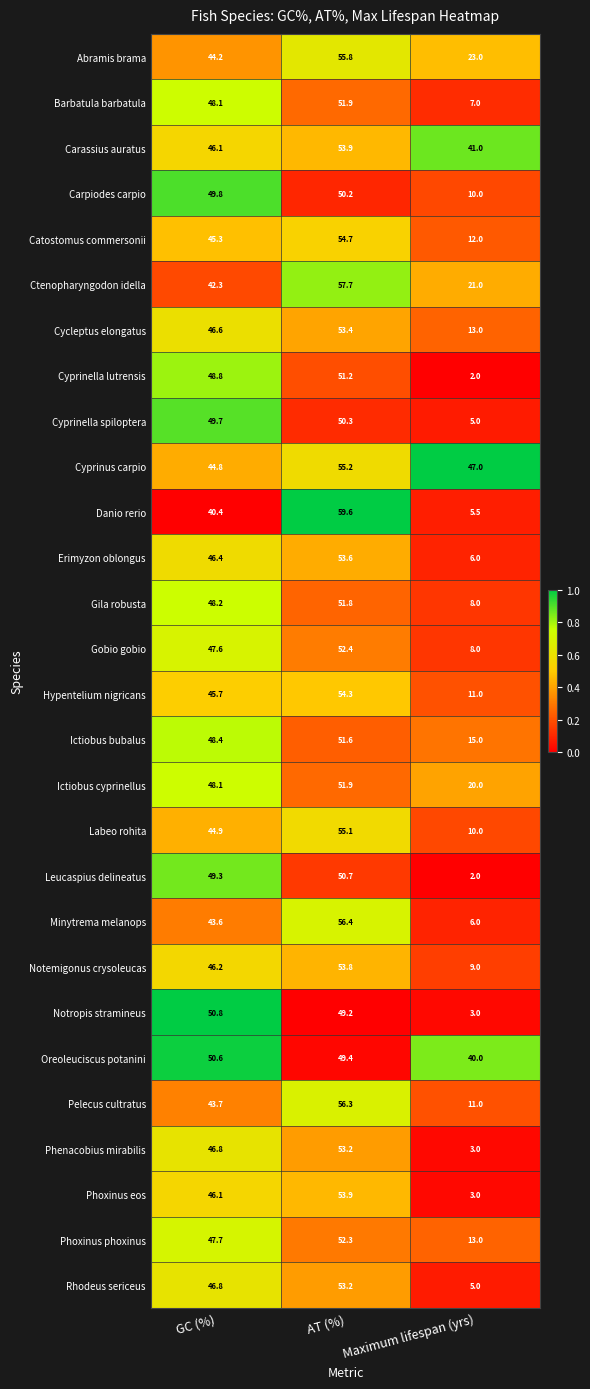

What is the difference between the Minytrema melanops values at GC (%) and Maximum lifespan (yrs)?

37.6